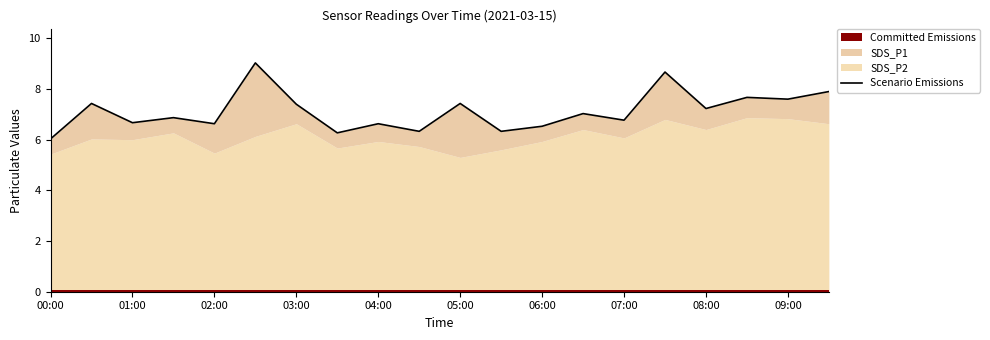

What is the smallest value displayed?

6.0